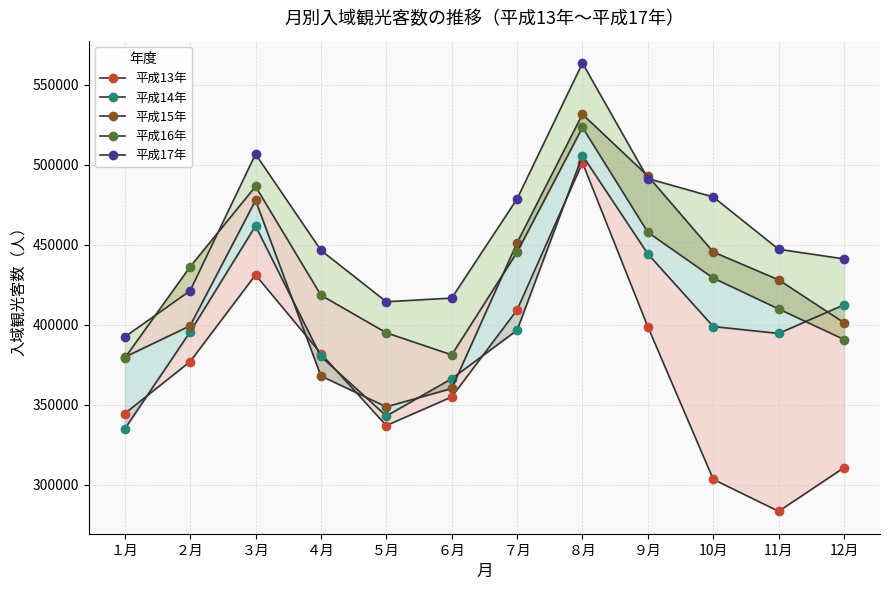

How many values in the 平成14年 series are below 396600?

6